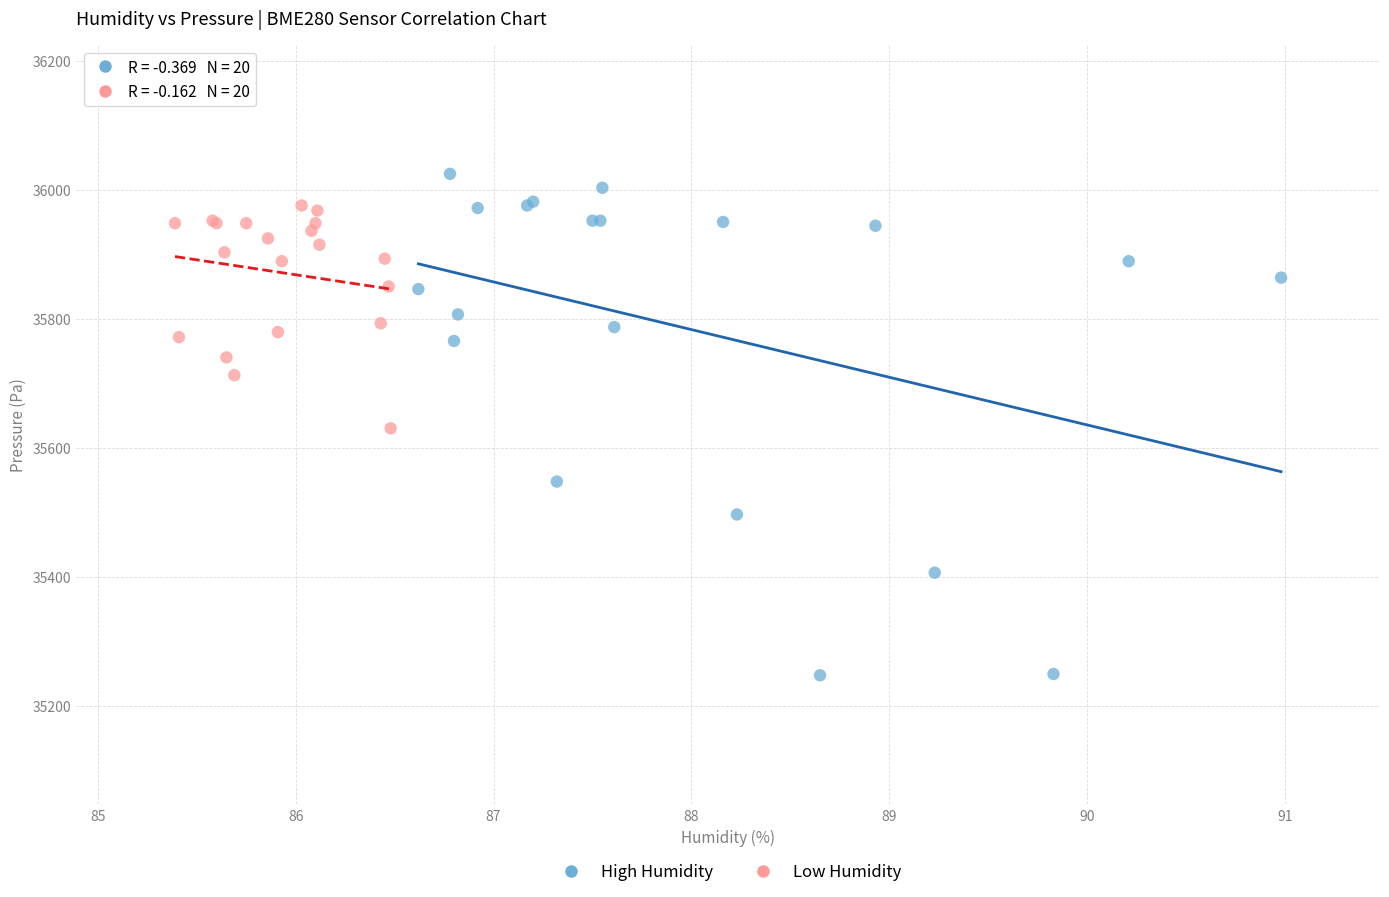

Which series has the largest Y range (max minus min)?

High Humidity